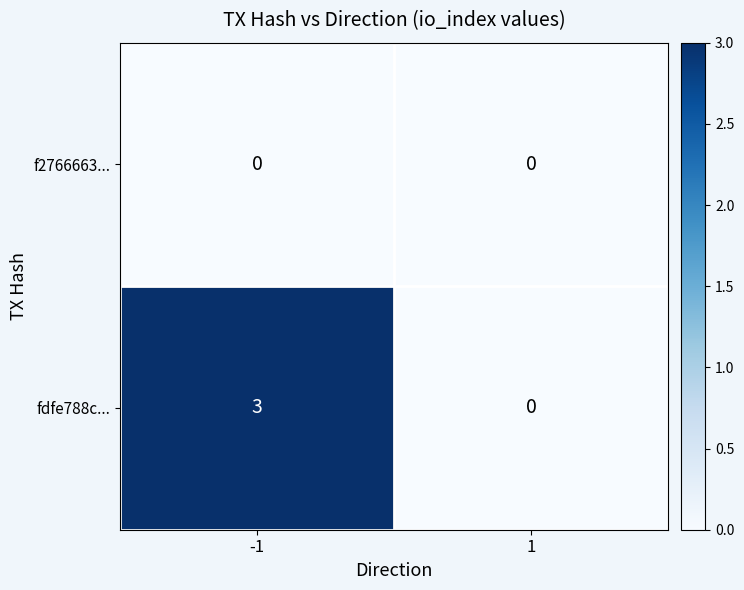

Which category has the highest value across all series?

-1